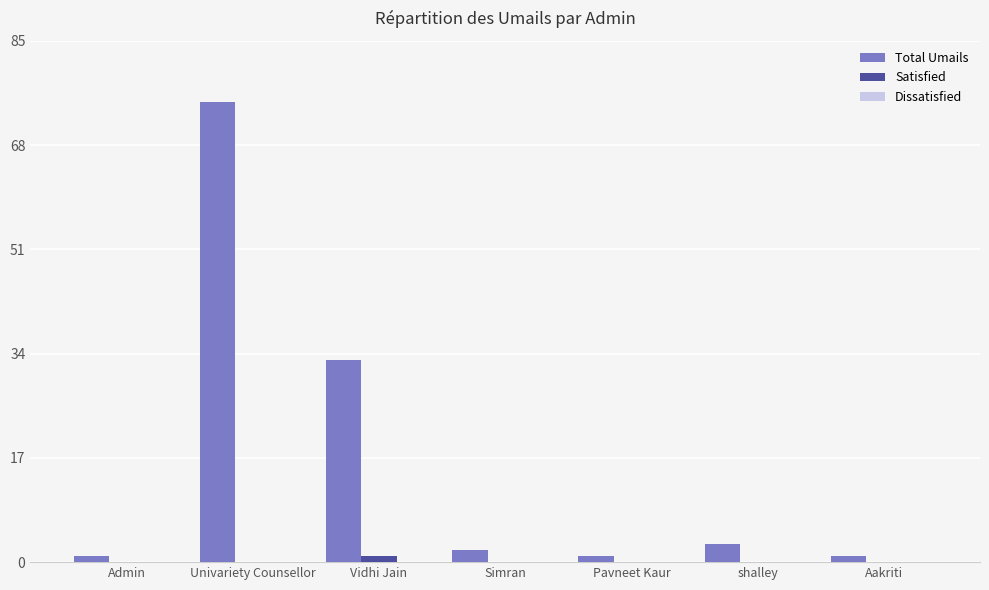

Is it true that Total Umails equals 51 at Vidhi Jain?

False